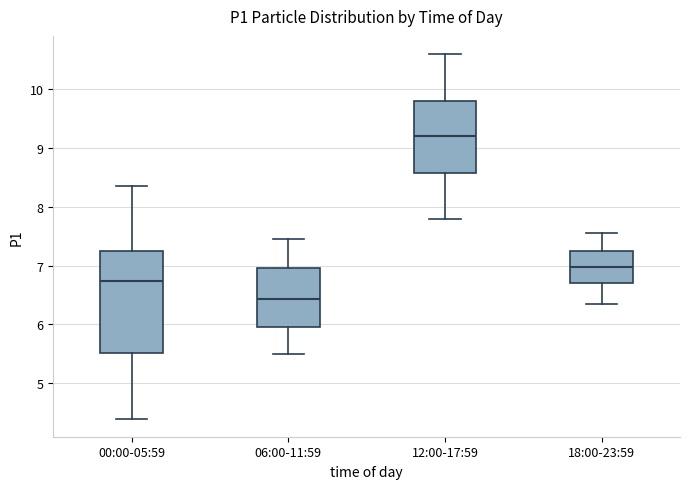

Where does the lower whisker of the box for 18:00-23:59 end on the y-axis? The values are not printed on the chart, so give them approximately, as read against the axis.

6.4